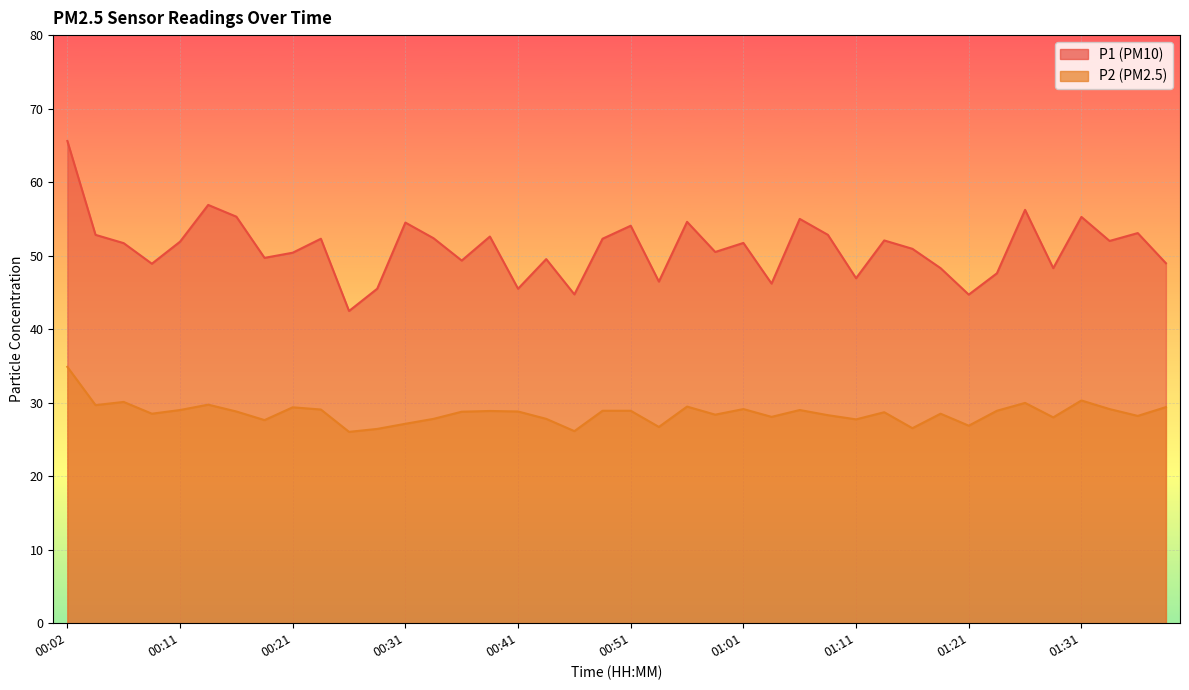

The value of P1 at 00:26 is 17.1. True or false?

False